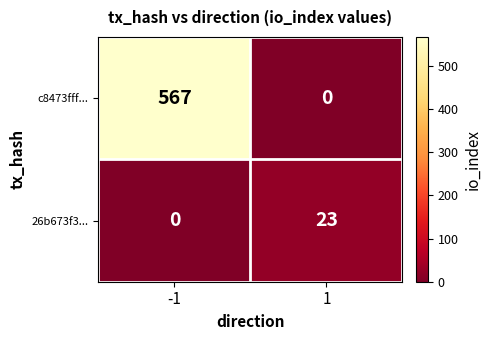

The value of 26b673f3... at -1 is 11. True or false?

False